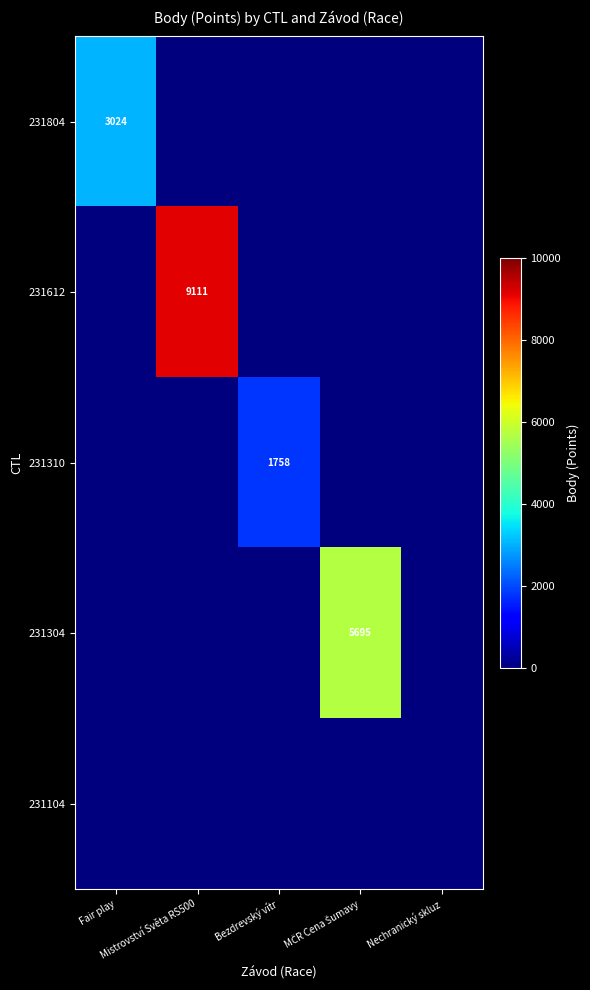

What is the average value of the 231310 series?

352